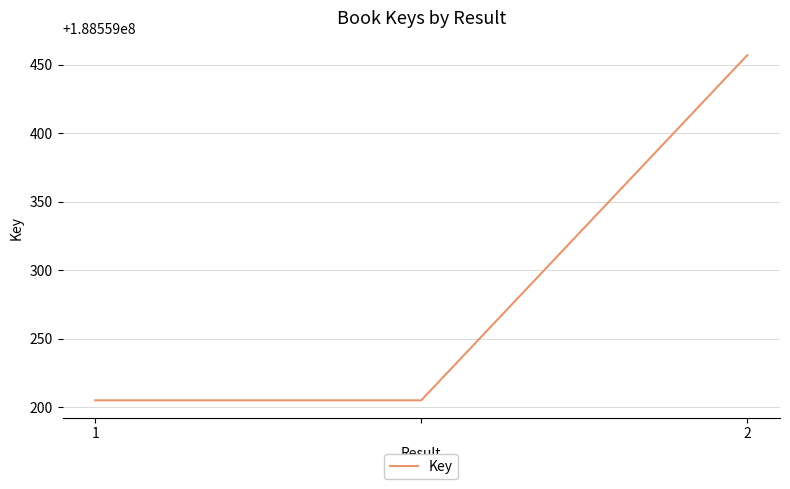

Does the chart display data point markers on the line(s)?

No